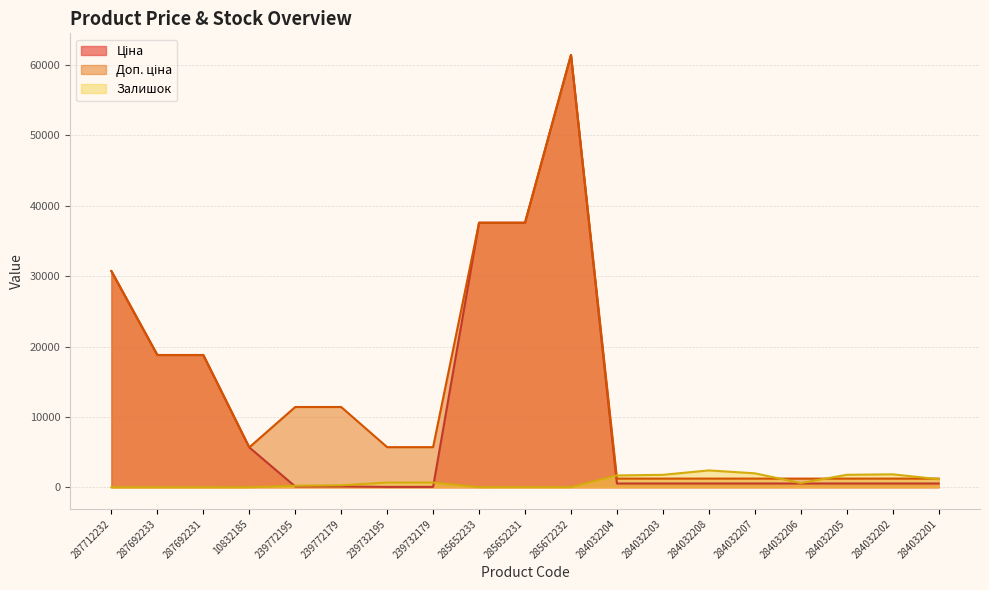

Rank the series by their maximum value, from highest to lowest.

Ціна, Доп. ціна, Залишок